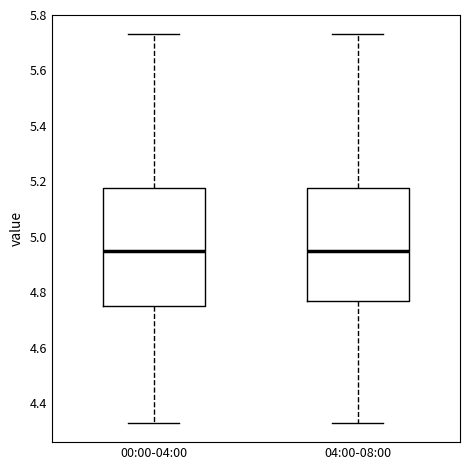

Where is the upper edge of the box for 00:00-04:00 on the y-axis? The values are not printed on the chart, so give them approximately, as read against the axis.

5.18